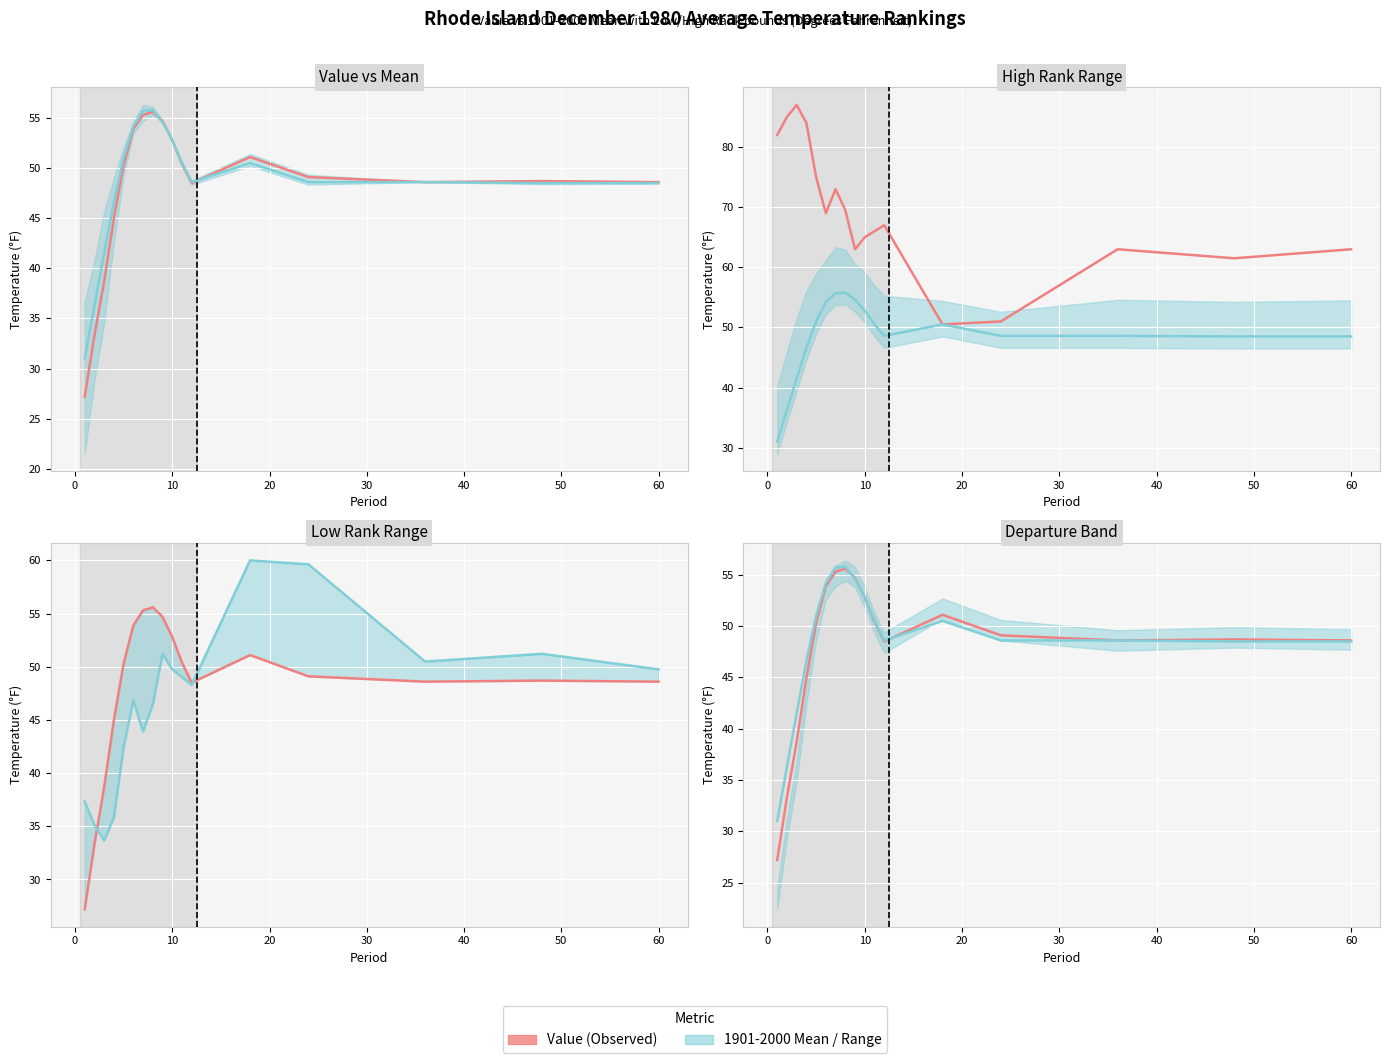

What is the sum of the Value (scaled) values at 0 and 16?

148.0